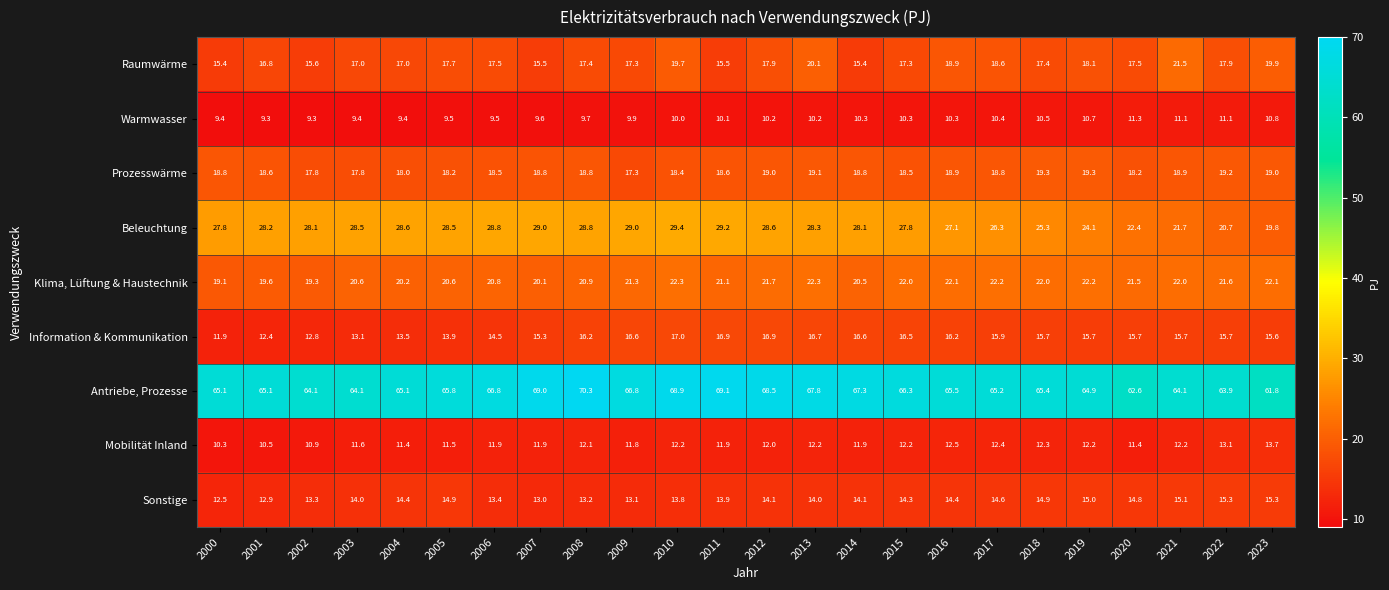

How many series are shown in this chart?

9